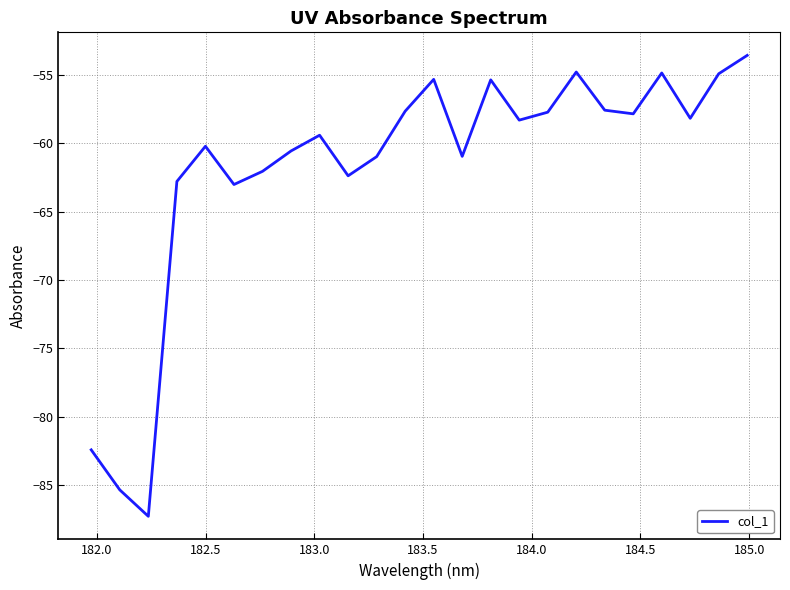

What is the difference between the maximum and minimum values?

33.7